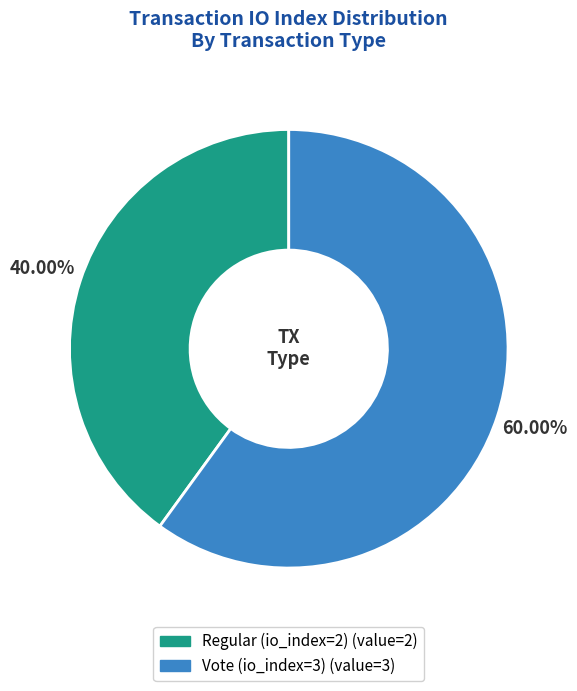

To the nearest percent, what is the combined percentage of Regular (io_index=2) and Vote (io_index=3)?

100%